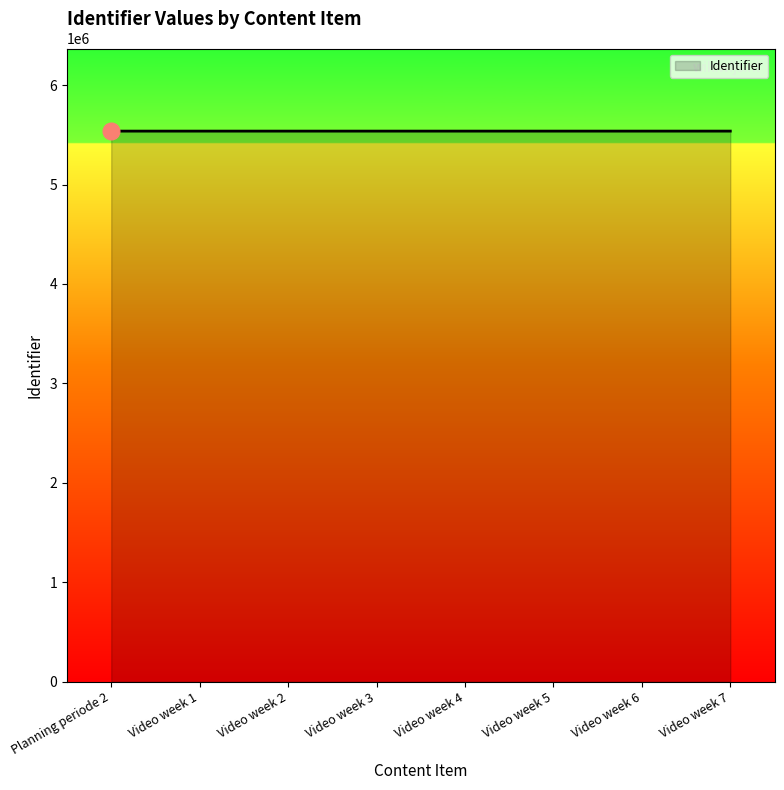

The value at Planning periode 2 is 5536909. True or false?

True